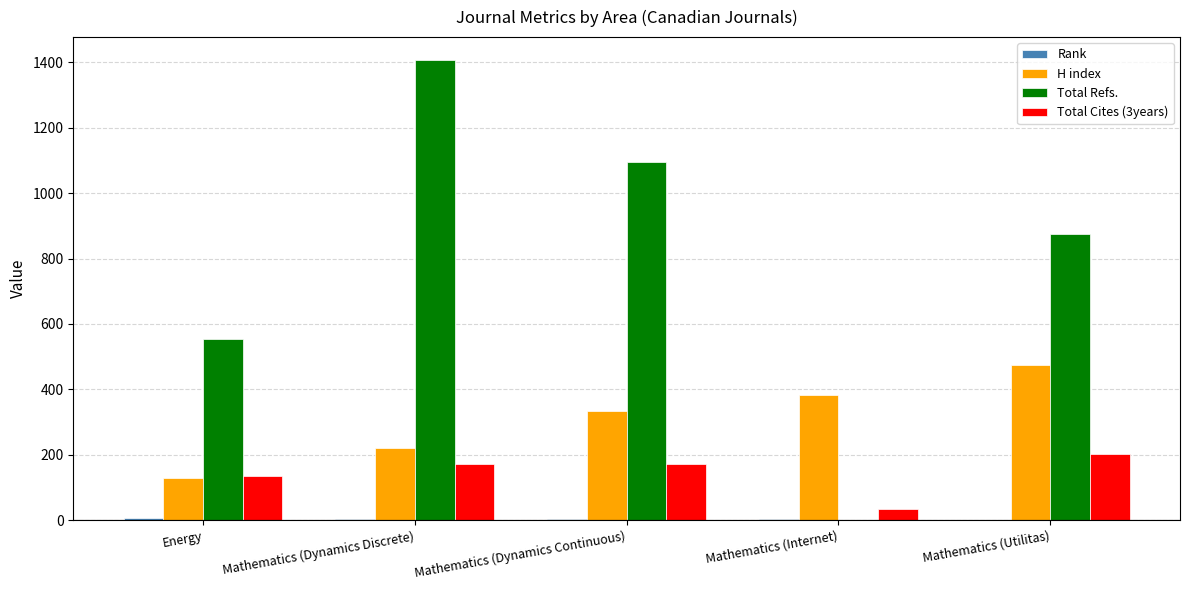

At which label does Total Cites (3years) reach its peak?

Mathematics (Utilitas)